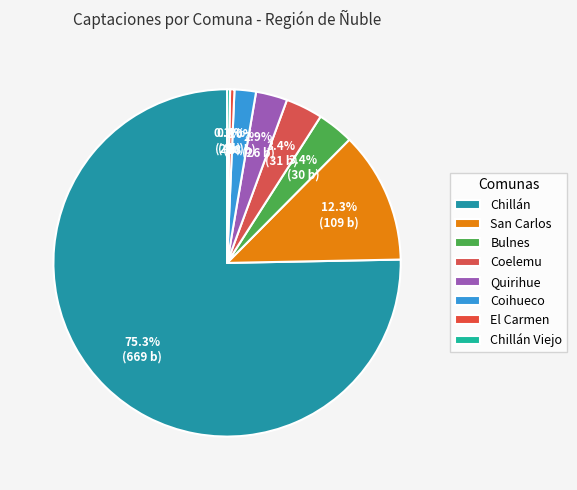

Is the sum of Bulnes and Chillán greater than half?

Yes